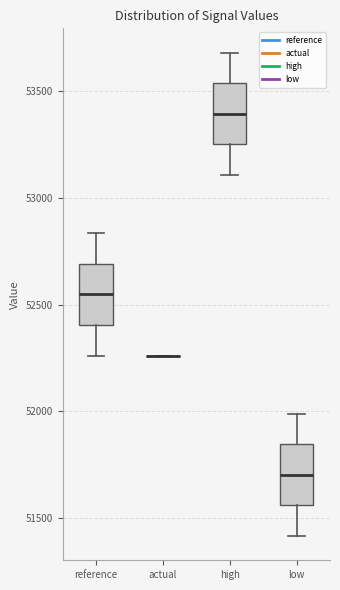

Reading left to right, read every box against the y-axis: the position of its median line, the range the box covers, and the ends of its whiskers. The values are not printed on the chart, so give them approximately, as read against the axis.

reference: median 52550, box 52400 to 52700, whiskers 52250 to 52850
actual: box collapsed to a line at 52250, whiskers 52250 to 52250
high: median 53400, box 53250 to 53550, whiskers 53100 to 53700
low: median 51700, box 51550 to 51850, whiskers 51400 to 52000